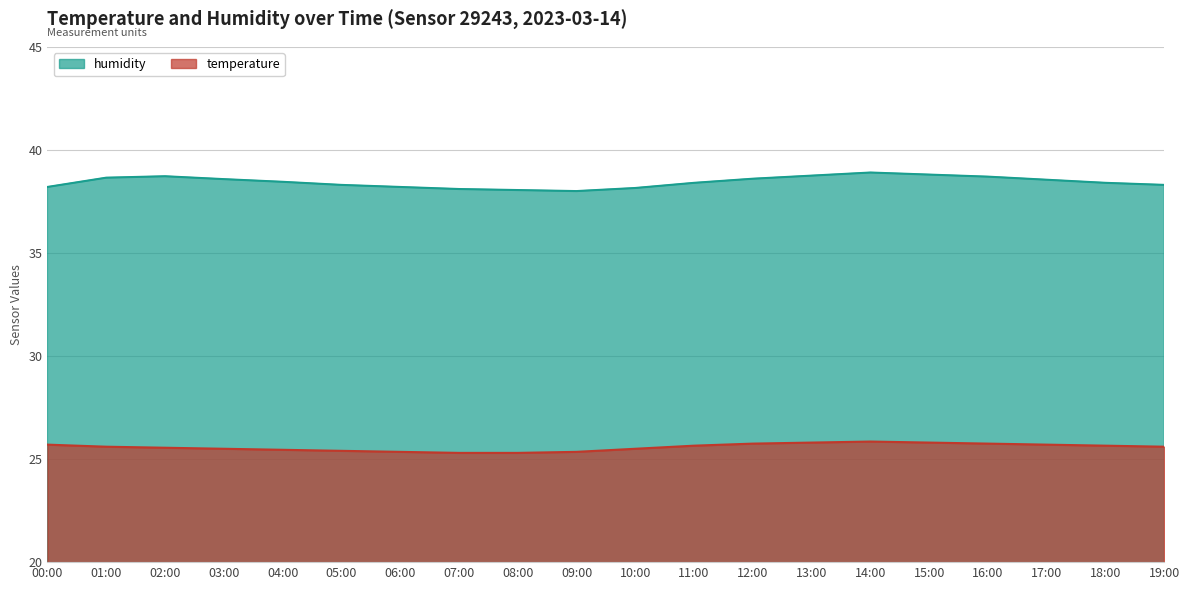

True or false: temperature and humidity cross at least once.

False